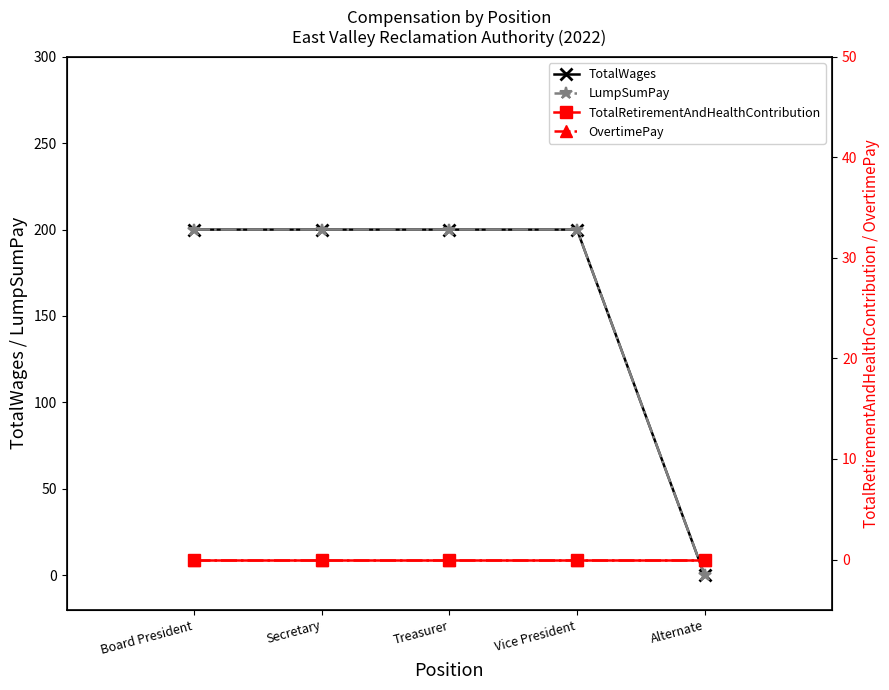

What are all the series names shown in the legend?

TotalWages, LumpSumPay, TotalRetirementAndHealthContribution, OvertimePay